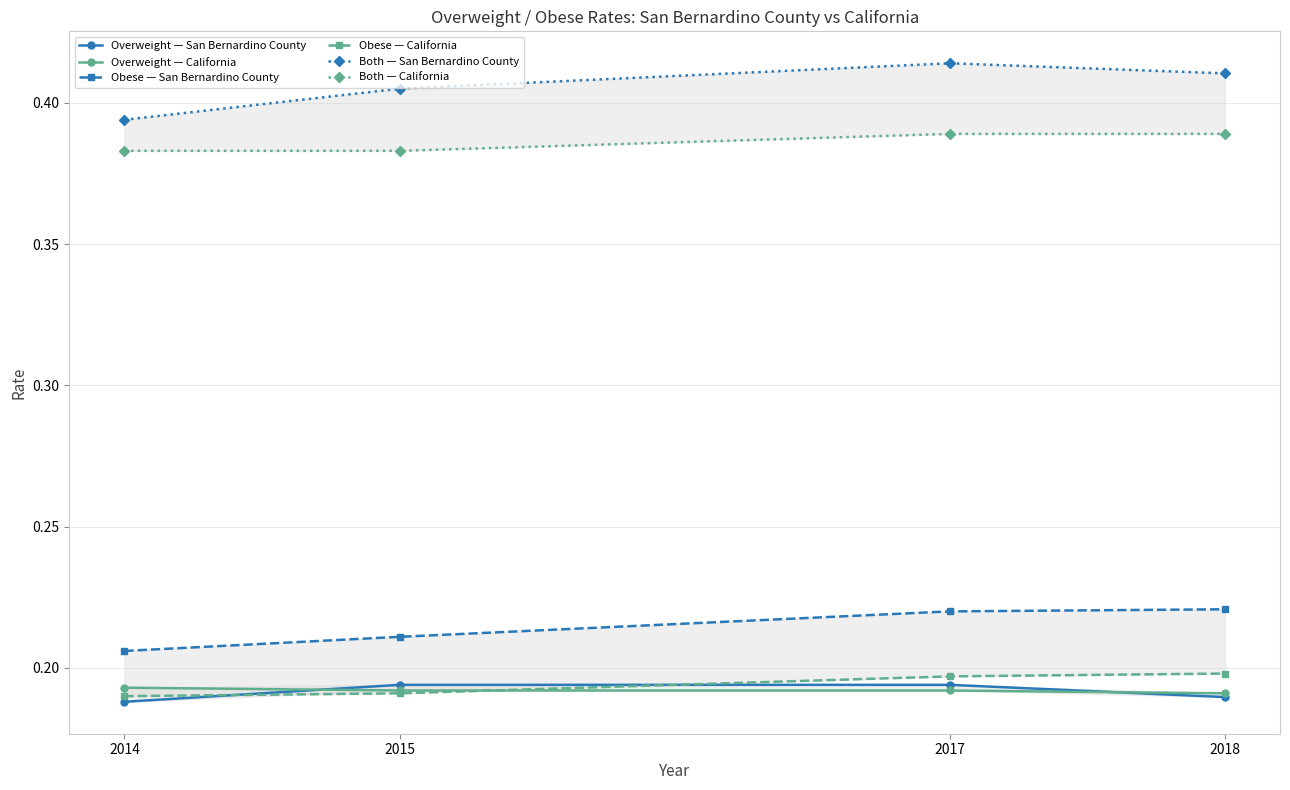

Reading left to right, list all the values displayed in this chart.

Overweight — San Bernardino County: 0.2	0.2	0.2	0.2
Overweight — California: 0.2	0.2	0.2	0.2
Obese — San Bernardino County: 0.2	0.2	0.2	0.2
Obese — California: 0.2	0.2	0.2	0.2
Both — San Bernardino County: 0.4	0.4	0.4	0.4
Both — California: 0.4	0.4	0.4	0.4